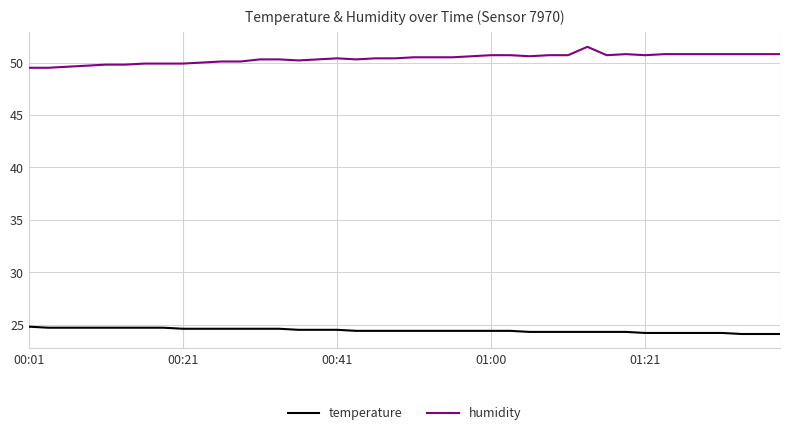

At how many categories does at least one series exceed 31?

40